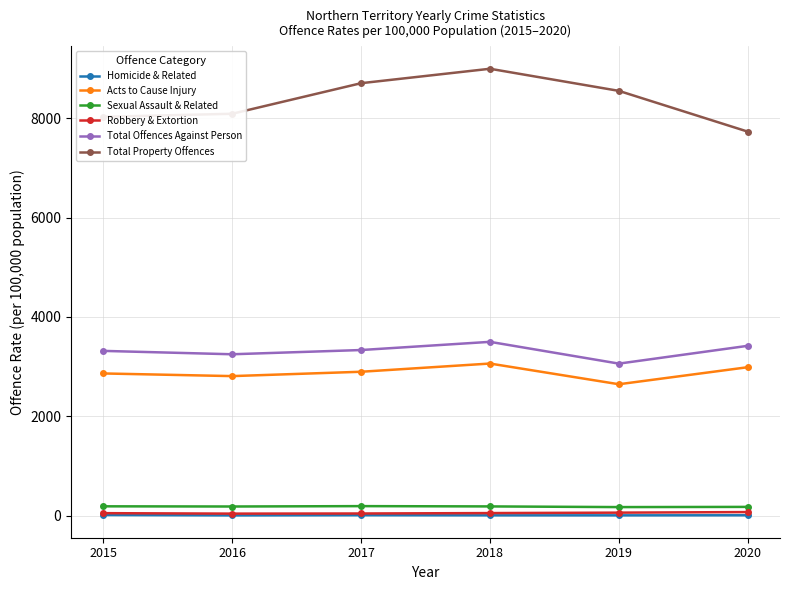

At which label does Robbery & Extortion first exceed 49?

2018